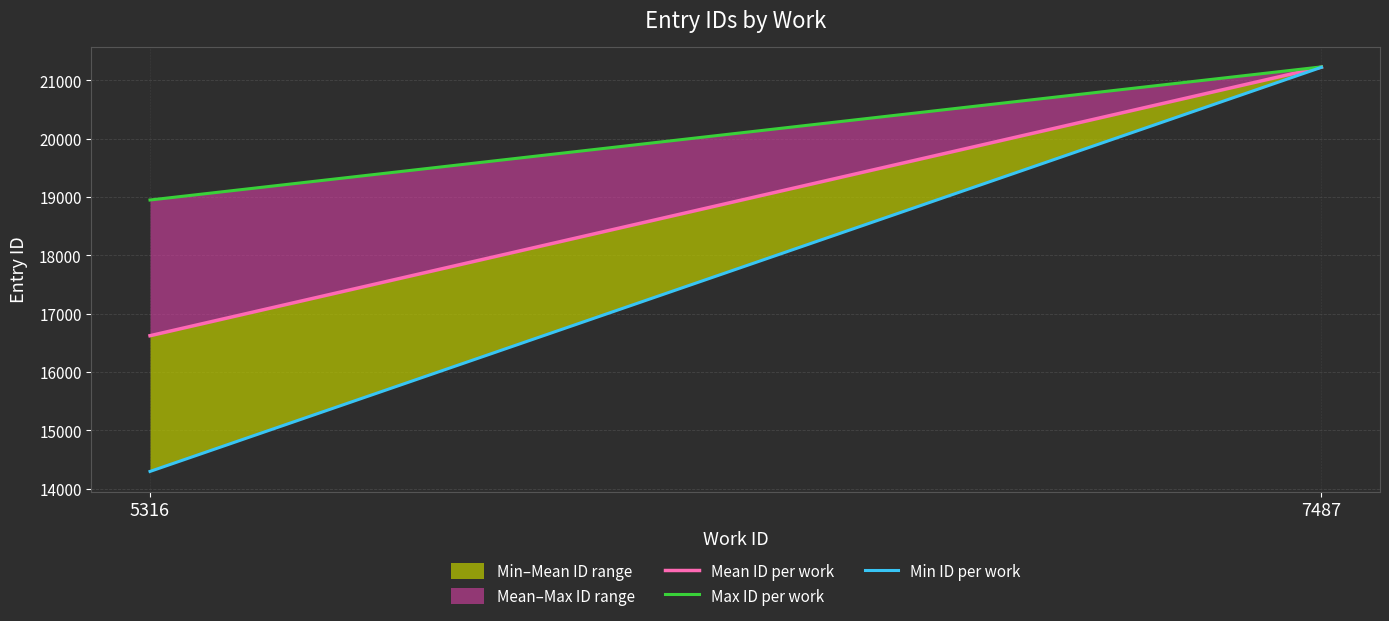

What is the difference between the maximum and minimum values in the Min ID per work series?

6928.0